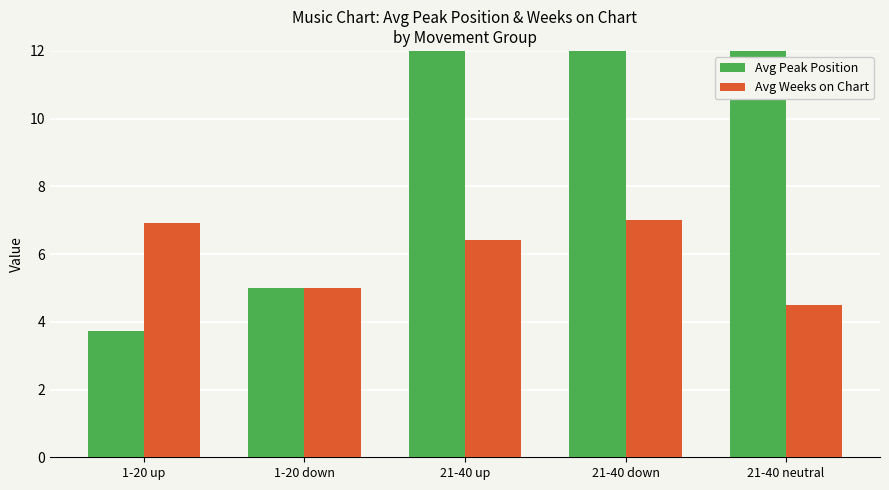

True or false: Avg Peak Position has a value of 6.0 at 1-20 up.

False